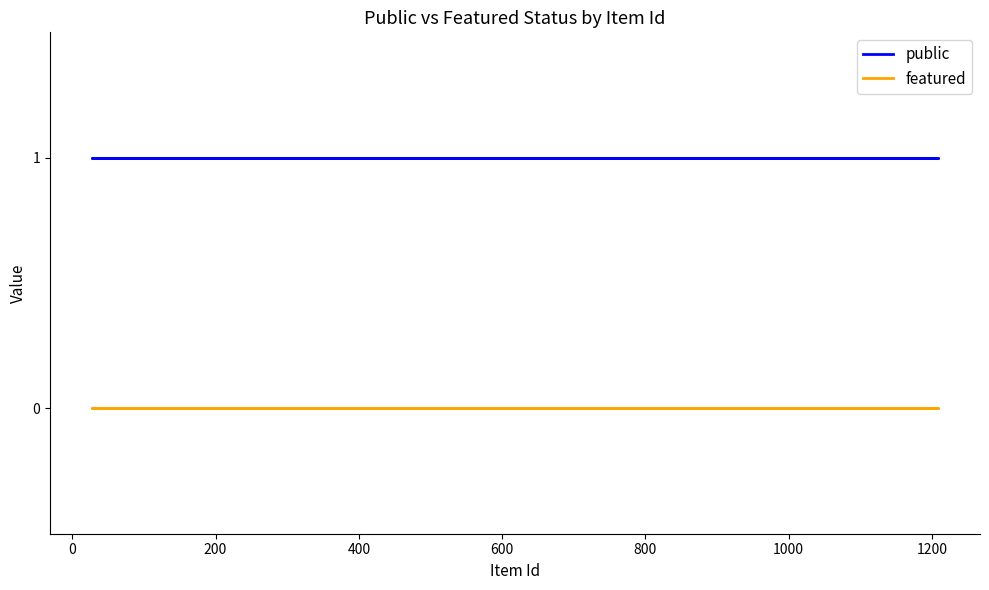

What is the label of the 5th point from the left?

600